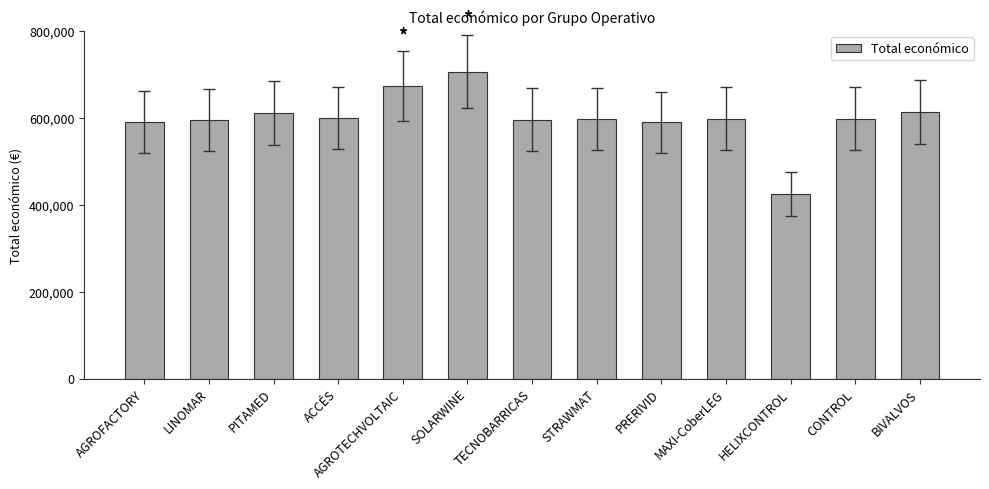

What is the label of the 7th bar from the right?

TECNOBARRICAS